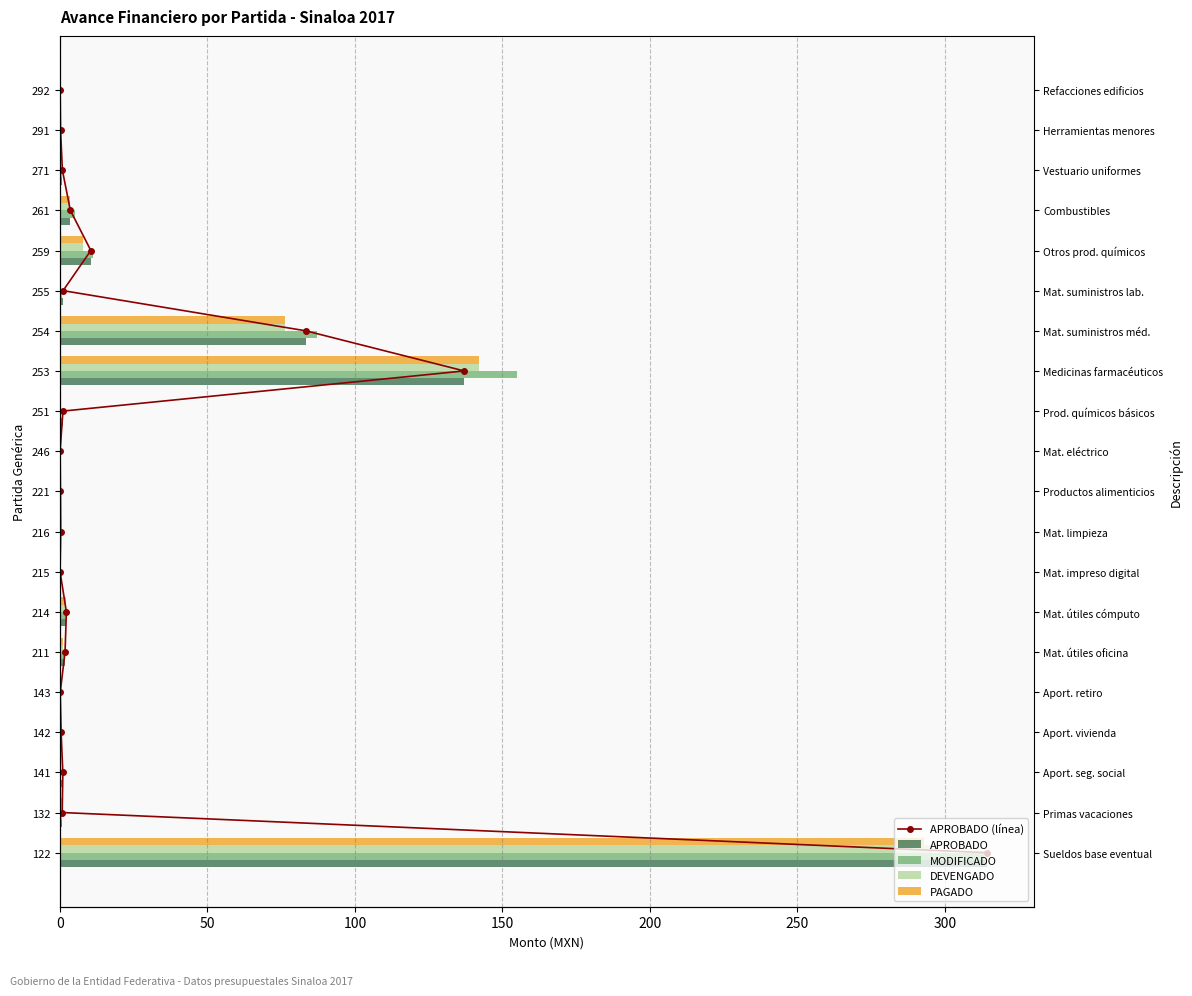

How many data points does each series have?

20